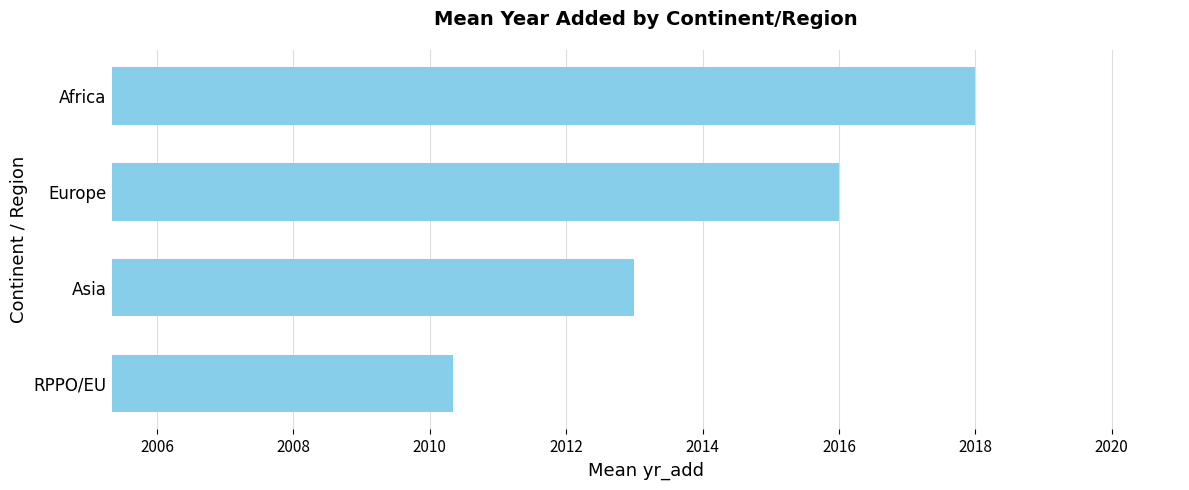

The value at Europe is 2675.3. True or false?

False